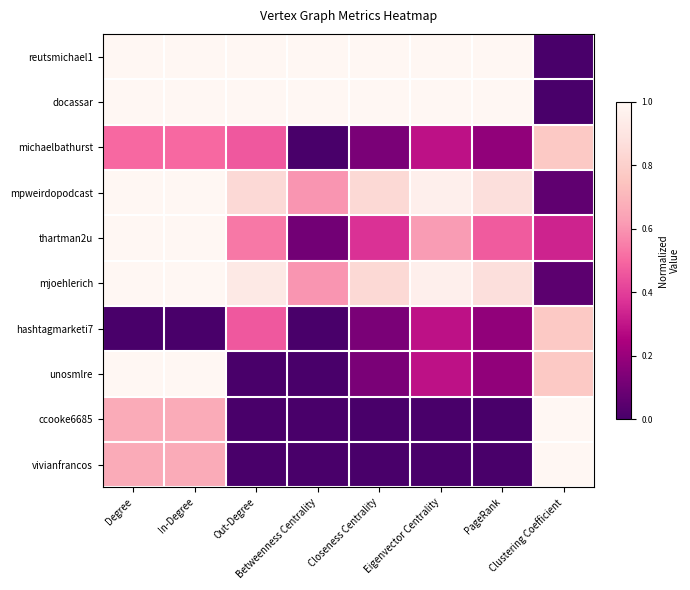

Reading right to left, transcribe all the data shown in this chart.

reutsmichael1: Clustering Coefficient=0.0	PageRank=1.0	Eigenvector Centrality=1.0	Closeness Centrality=1.0	Betweenness Centrality=1.0	Out-Degree=1.0	In-Degree=1.0	Degree=1.0
docassar: Clustering Coefficient=0.0	PageRank=1.0	Eigenvector Centrality=1.0	Closeness Centrality=1.0	Betweenness Centrality=1.0	Out-Degree=1.0	In-Degree=1.0	Degree=1.0
michaelbathurst: Clustering Coefficient=0.8	PageRank=0.2	Eigenvector Centrality=0.3	Closeness Centrality=0.1	Betweenness Centrality=0.0	Out-Degree=0.5	In-Degree=0.5	Degree=0.5
mpweirdopodcast: Clustering Coefficient=0.1	PageRank=0.9	Eigenvector Centrality=1.0	Closeness Centrality=0.8	Betweenness Centrality=0.6	Out-Degree=0.8	In-Degree=1.0	Degree=1.0
thartman2u: Clustering Coefficient=0.3	PageRank=0.5	Eigenvector Centrality=0.6	Closeness Centrality=0.4	Betweenness Centrality=0.1	Out-Degree=0.5	In-Degree=1.0	Degree=1.0
mjoehlerich: Clustering Coefficient=0.1	PageRank=0.9	Eigenvector Centrality=1.0	Closeness Centrality=0.8	Betweenness Centrality=0.6	Out-Degree=0.9	In-Degree=1.0	Degree=1.0
hashtagmarketi7: Clustering Coefficient=0.8	PageRank=0.2	Eigenvector Centrality=0.3	Closeness Centrality=0.1	Betweenness Centrality=0.0	Out-Degree=0.5	In-Degree=0.0	Degree=0.0
unosmlre: Clustering Coefficient=0.8	PageRank=0.2	Eigenvector Centrality=0.3	Closeness Centrality=0.1	Betweenness Centrality=0.0	Out-Degree=0.0	In-Degree=1.0	Degree=1.0
ccooke6685: Clustering Coefficient=1.0	PageRank=0.0	Eigenvector Centrality=0.0	Closeness Centrality=0.0	Betweenness Centrality=0.0	Out-Degree=0.0	In-Degree=0.7	Degree=0.7
vivianfrancos: Clustering Coefficient=1.0	PageRank=0.0	Eigenvector Centrality=0.0	Closeness Centrality=0.0	Betweenness Centrality=0.0	Out-Degree=0.0	In-Degree=0.7	Degree=0.7